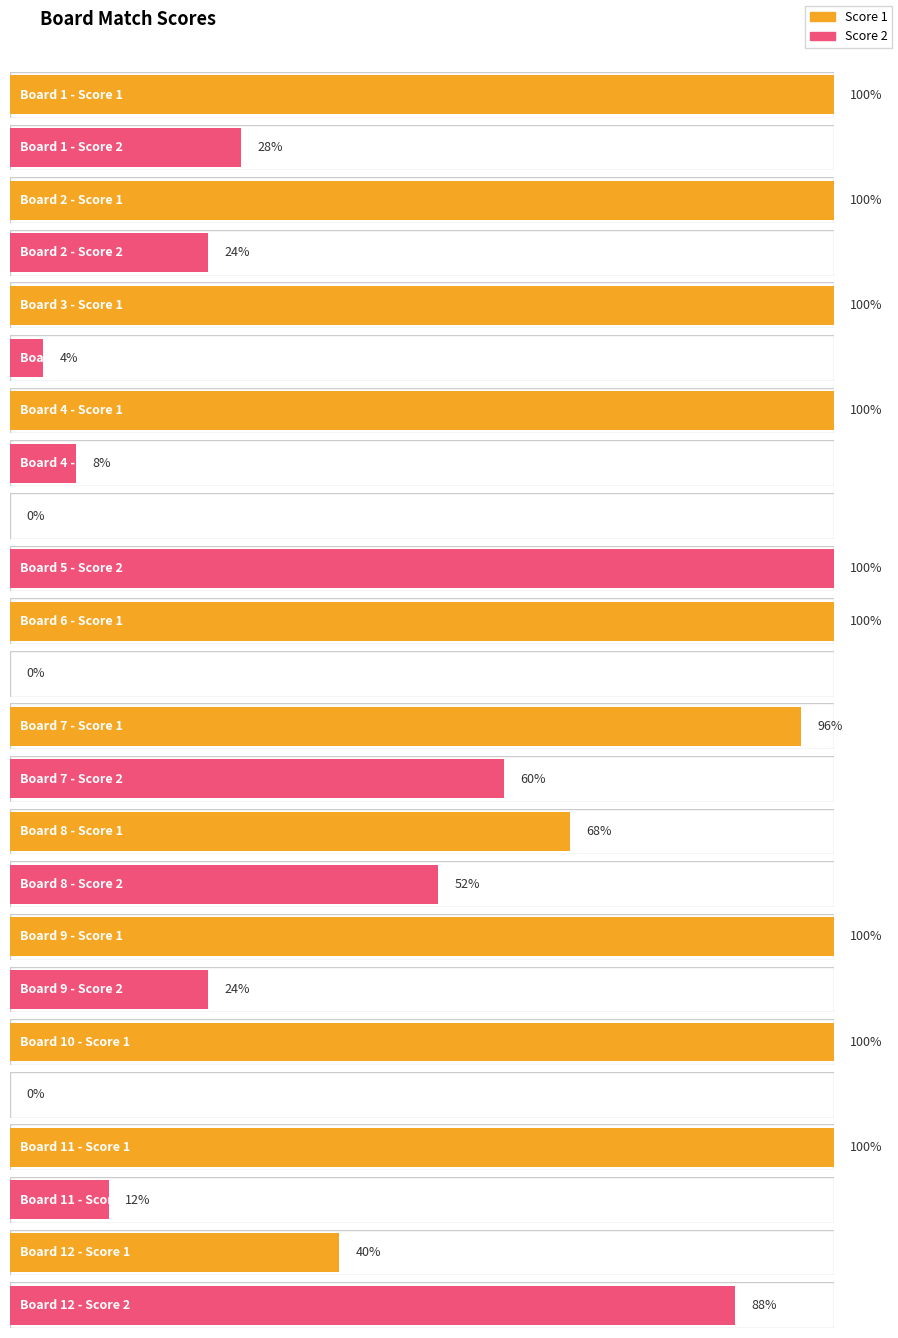

At how many categories does at least one series exceed 10?

12